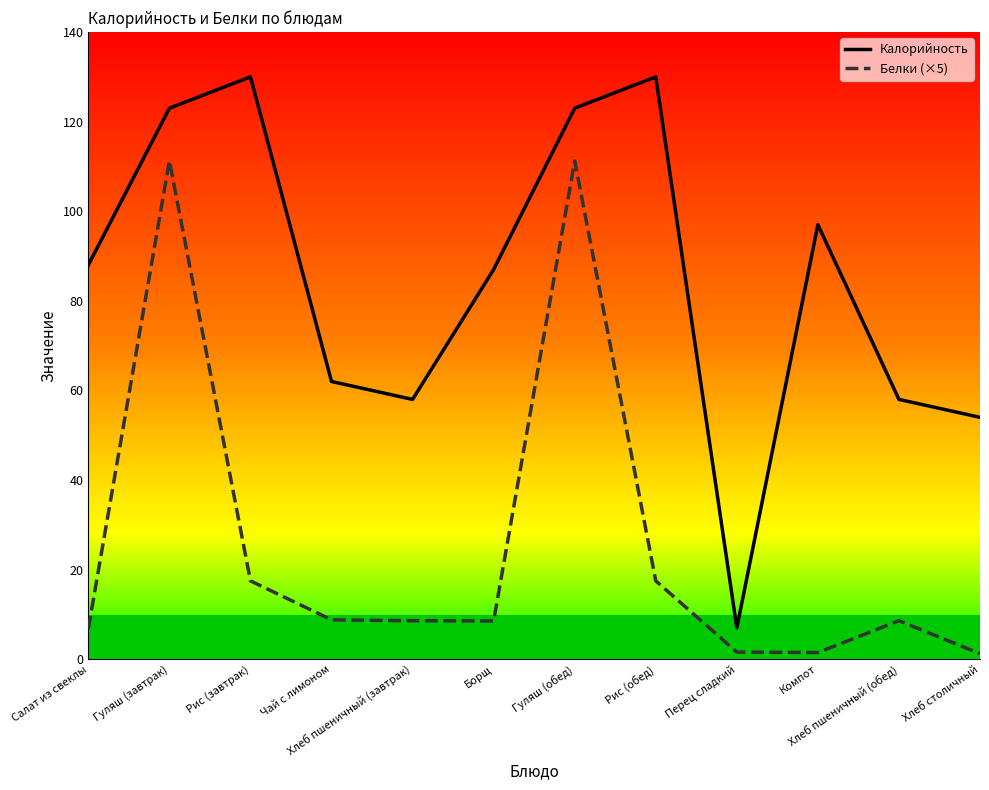

What is the value of the Калорийность point at the 6th from the left?

87.0